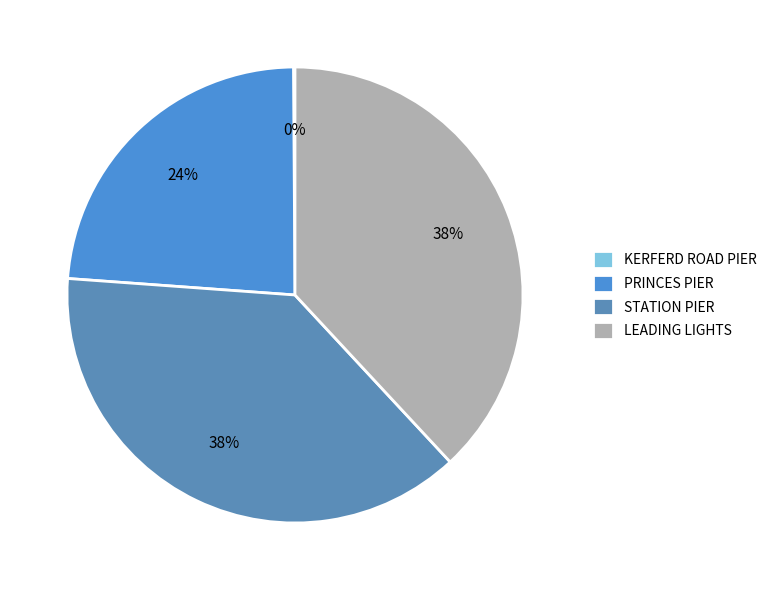

True or false: LEADING LIGHTS accounts for 38% of the total.

True